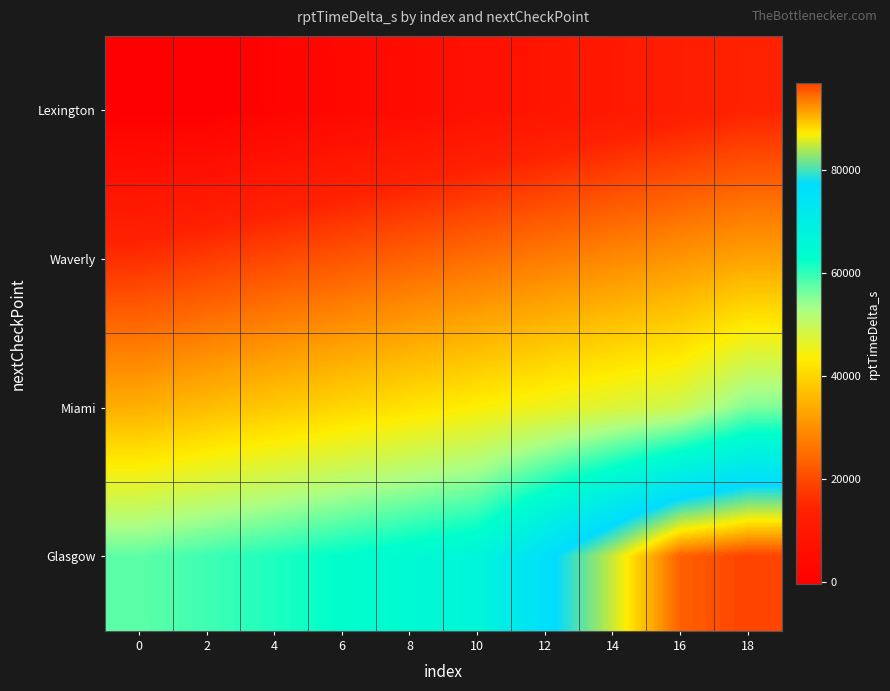

What is the minimum value shown in the chart?

-315